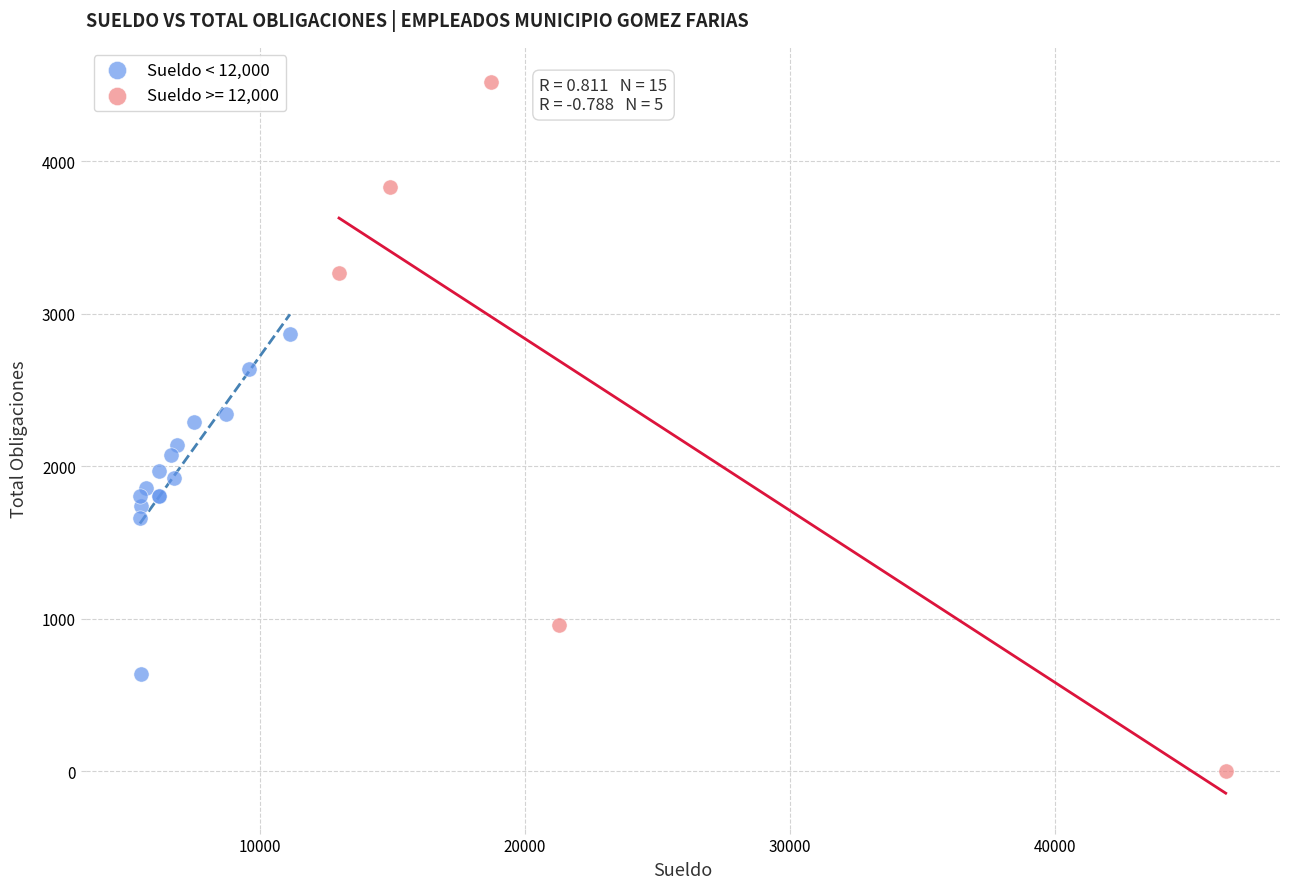

Which series contains the highest Y value?

Sueldo >= 12,000